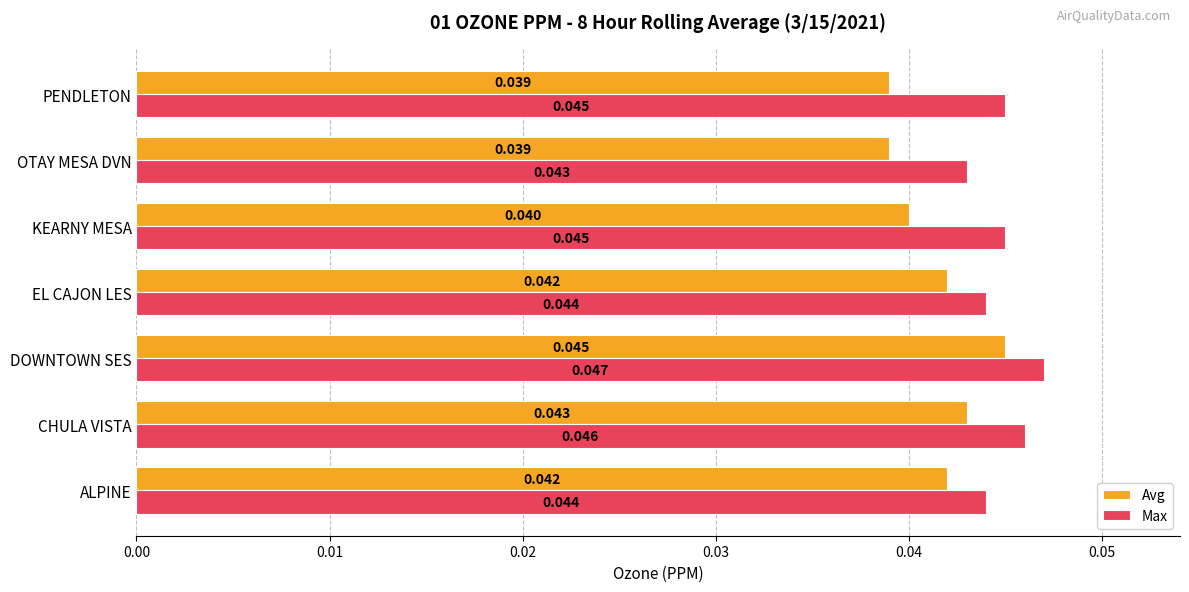

List the series in order of their overall mean, lowest first.

Avg, Max